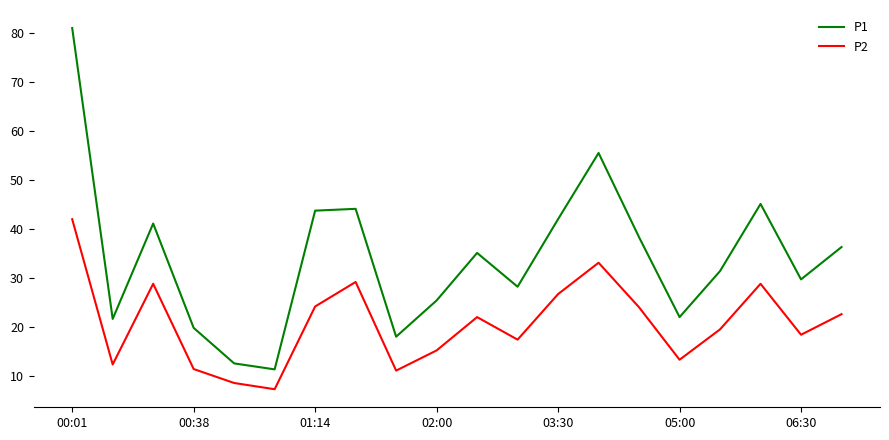

How many series are shown in this chart?

2